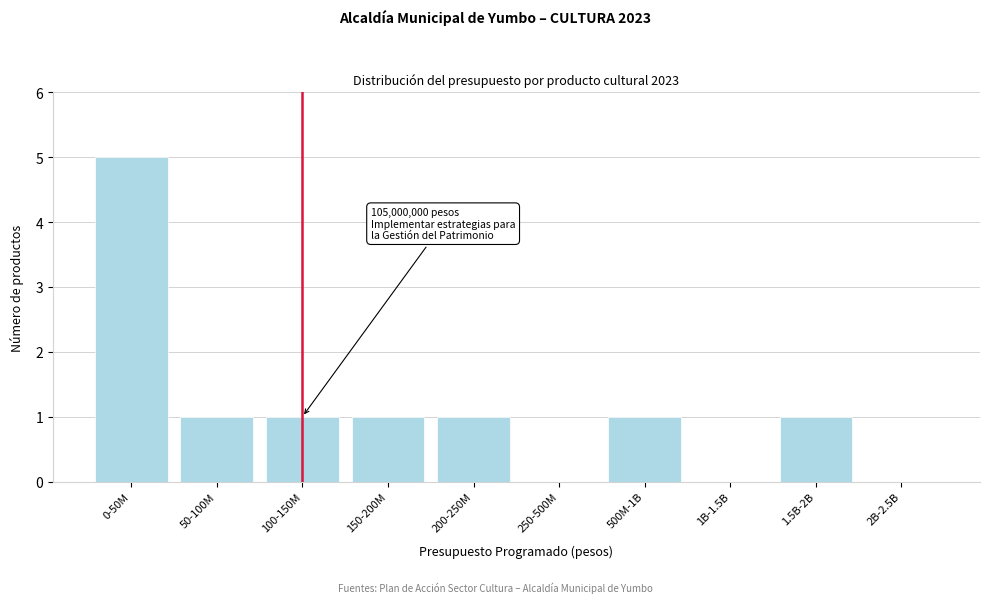

Reading right to left, extract all data points from this chart.

2B-2.5B=0	1.5B-2B=1	1B-1.5B=0	500M-1B=1	250-500M=0	200-250M=1	150-200M=1	100-150M=1	50-100M=1	0-50M=5